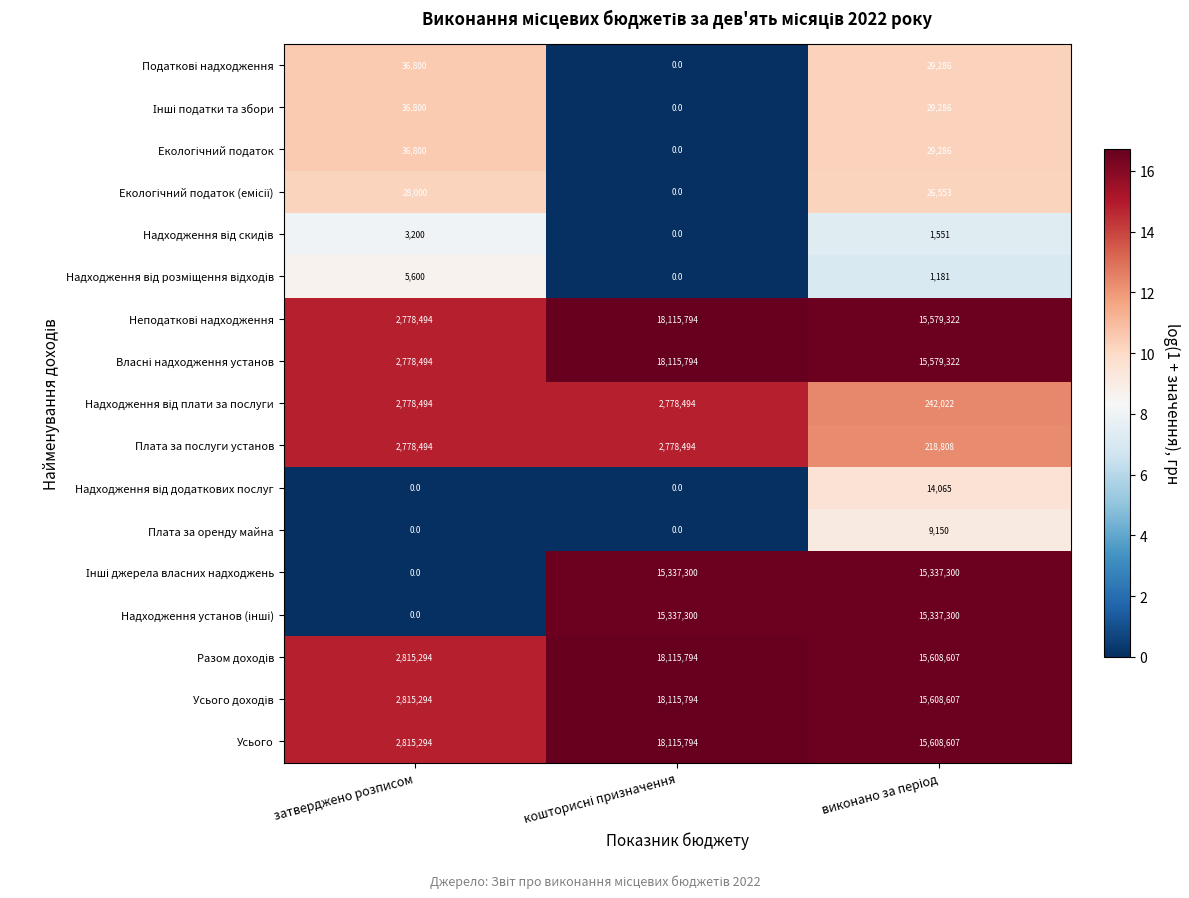

What is the difference between the maximum and minimum values in the Усього series?

15300500